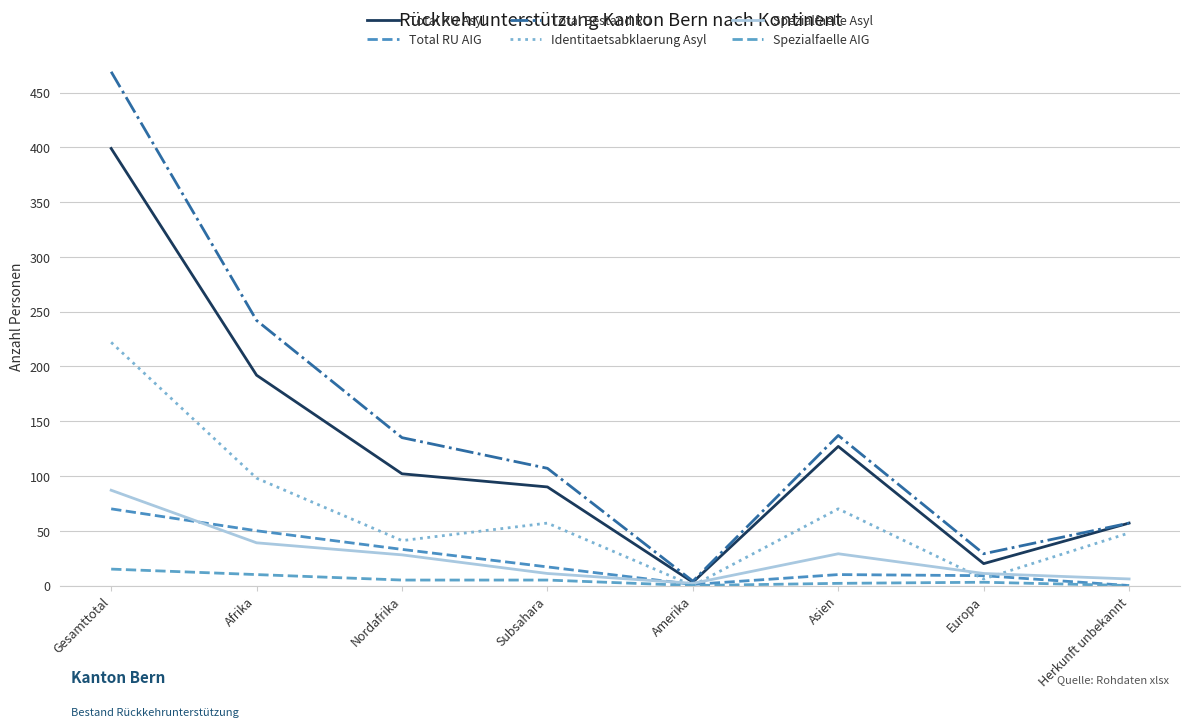

Which series has the largest total across all categories?

Total Bestand RU